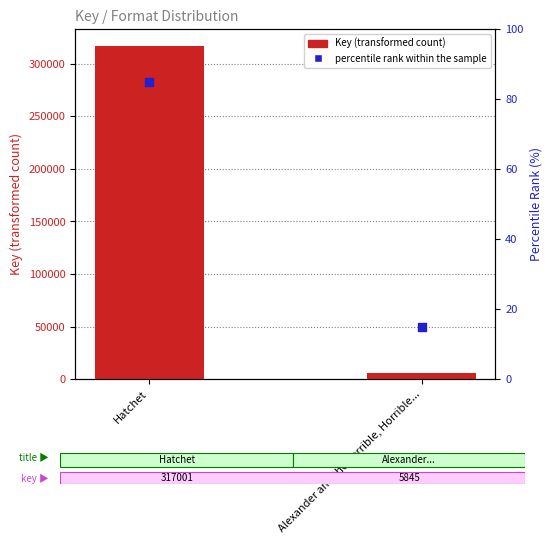

Which series reaches the minimum Y coordinate?

percentile rank within the sample